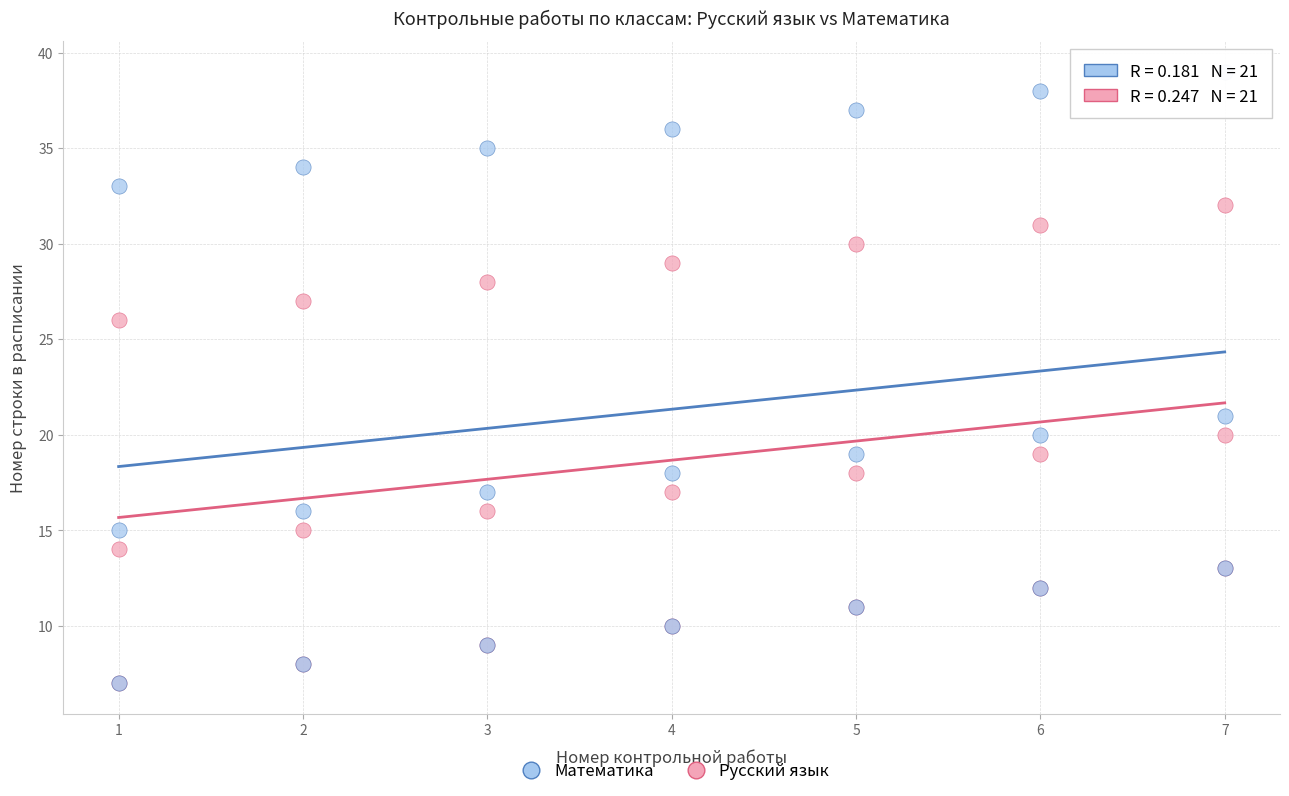

Which series contains the highest Y value?

Математика